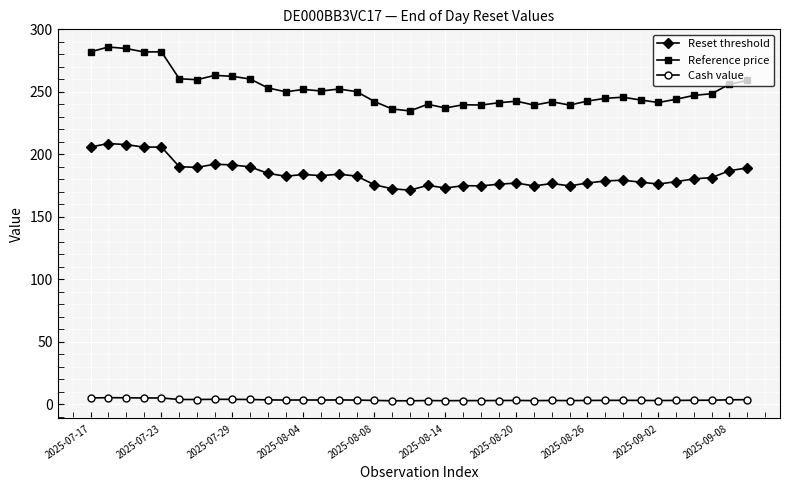

What is the average value of the Cash value series?

3.6